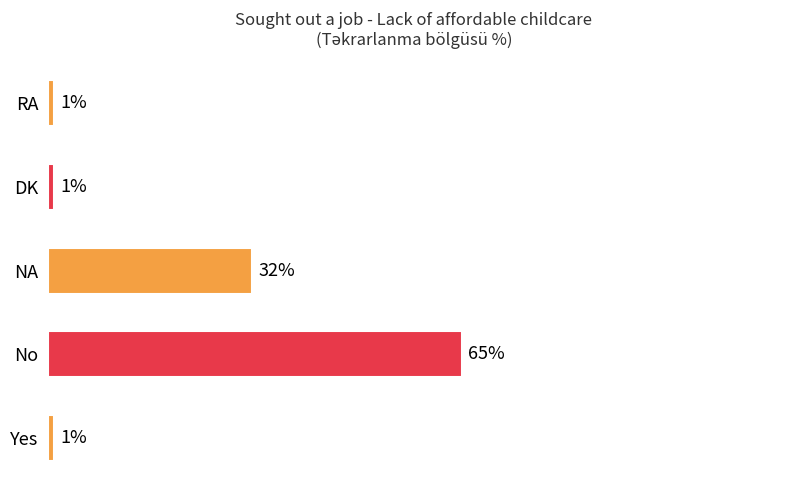

Between NA and Yes, which is larger?

NA